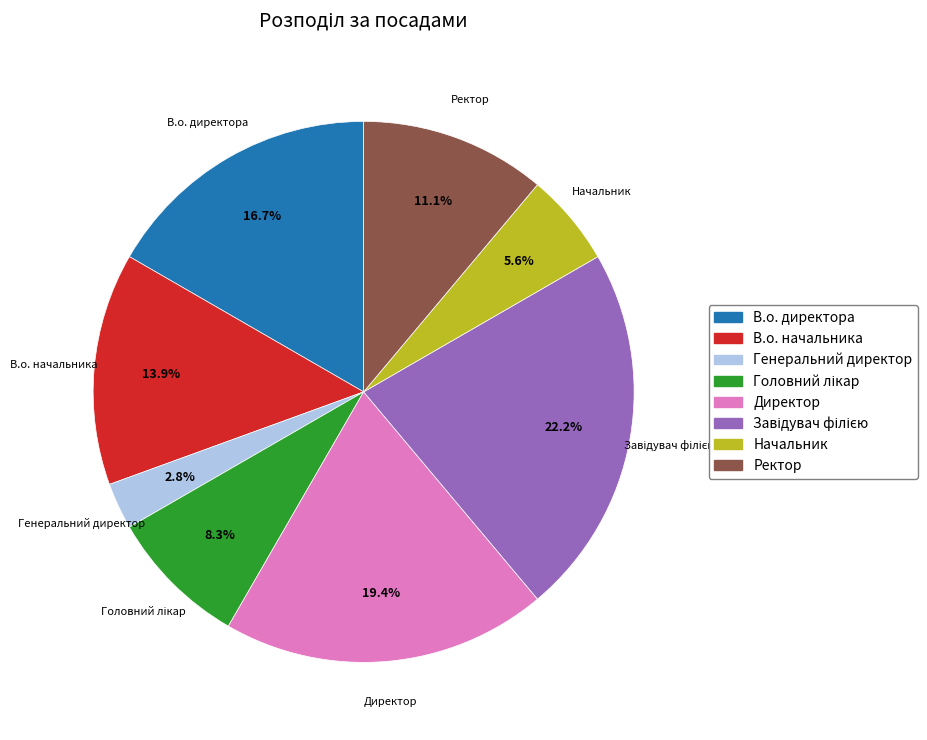

Which category has the smallest portion of the pie?

Генеральний директор